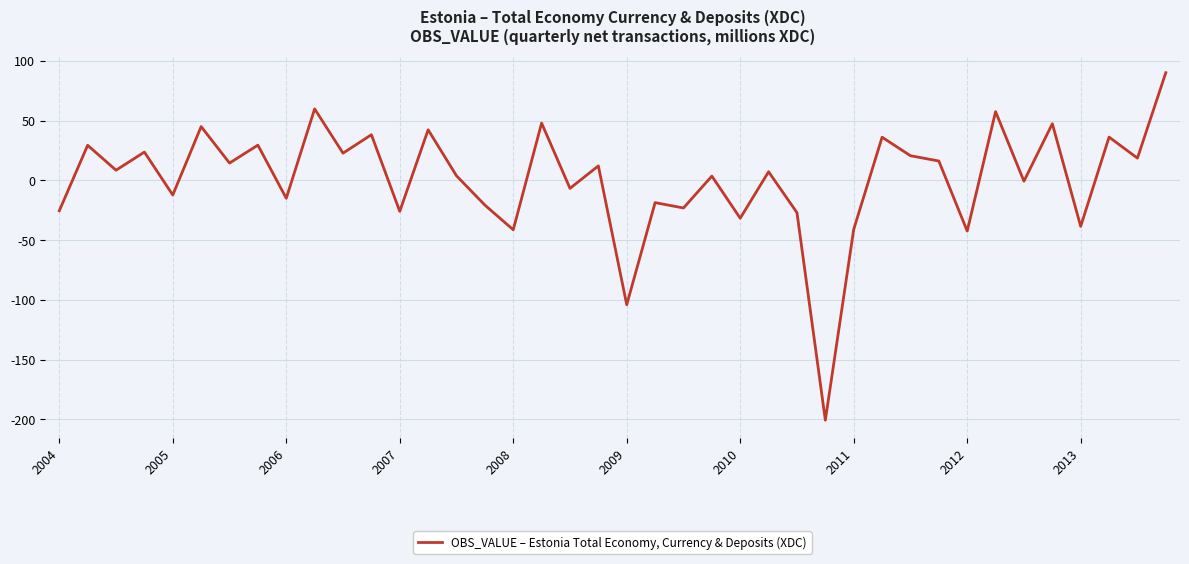

What is the difference between the maximum and minimum values?

290.8